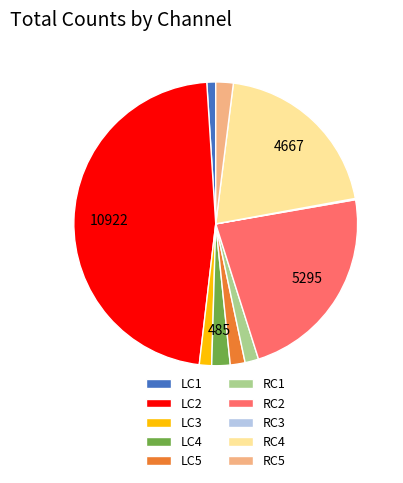

What is the largest slice in the pie chart?

LC2